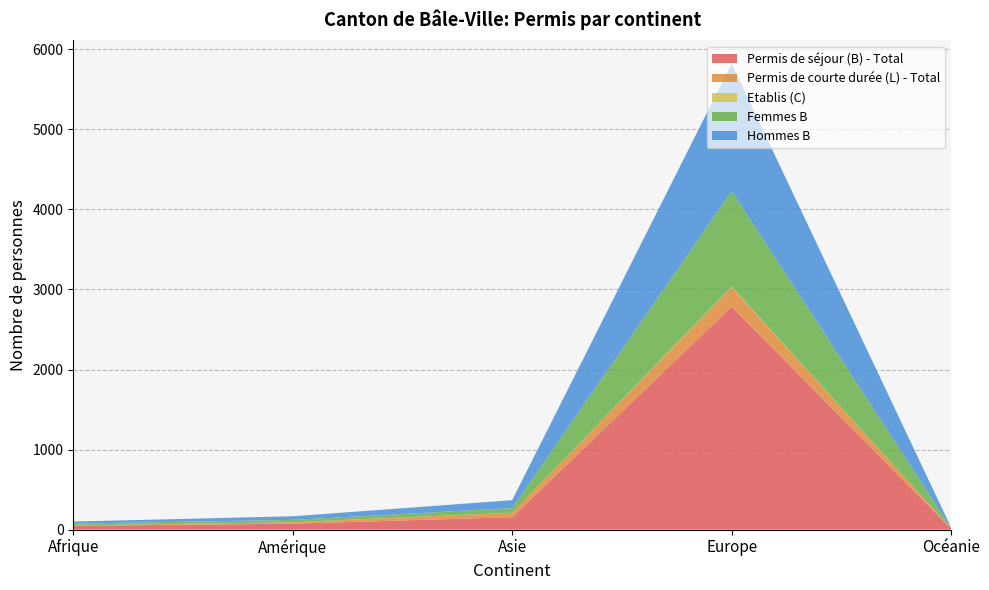

Reading left to right, transcribe all the data shown in this chart.

Permis de séjour (B) - Total: Afrique=49	Amérique=74	Asie=156	Europe=2786	Océanie=13
Permis de courte durée (L) - Total: Afrique=3	Amérique=19	Asie=55	Europe=242	Océanie=2
Etablis (C): Afrique=0	Amérique=0	Asie=1	Europe=6	Océanie=0
Femmes B: Afrique=23	Amérique=29	Asie=57	Europe=1195	Océanie=6
Hommes B: Afrique=26	Amérique=45	Asie=99	Europe=1591	Océanie=7